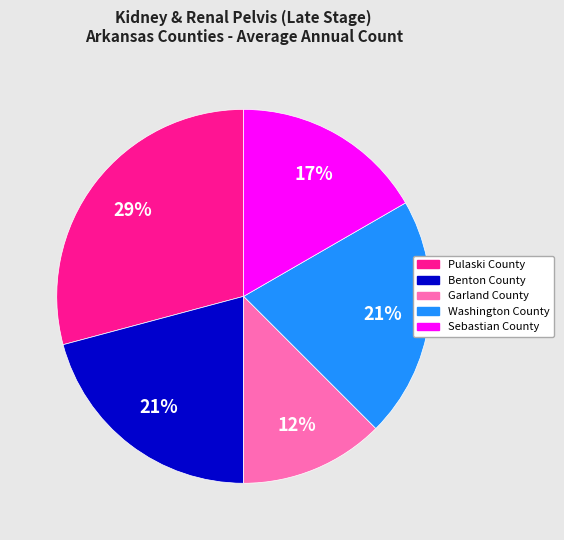

What is the ratio of the value at Sebastian County to the value at Benton County?

0.8